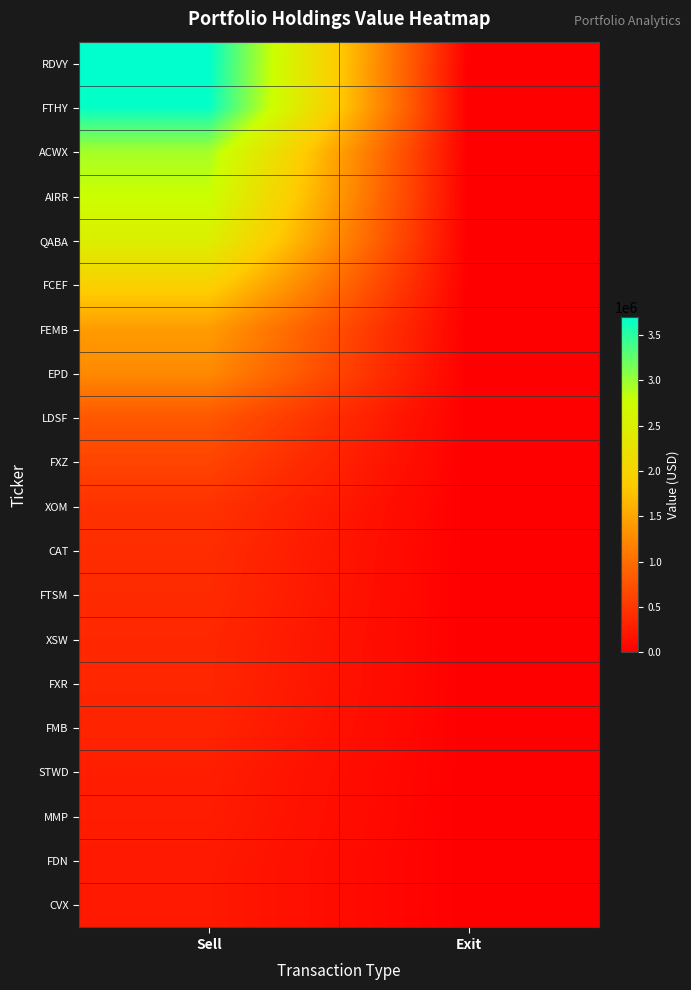

At Sell, list the series in order from smallest to largest.

CVX, FDN, MMP, STWD, FMB, FXR, XSW, FTSM, CAT, XOM, FXZ, LDSF, EPD, FEMB, FCEF, QABA, AIRR, ACWX, FTHY, RDVY